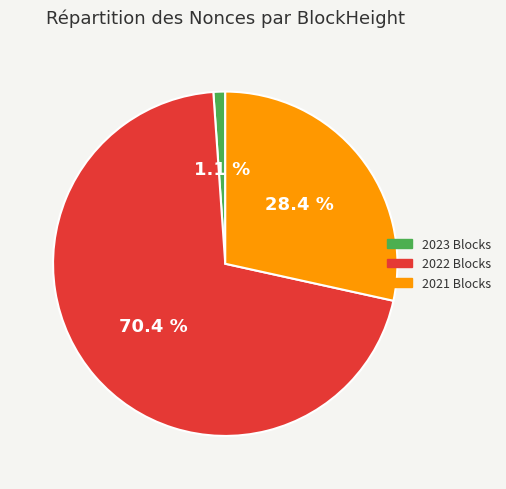

Between 2022 Blocks and 2021 Blocks, which is larger?

2022 Blocks